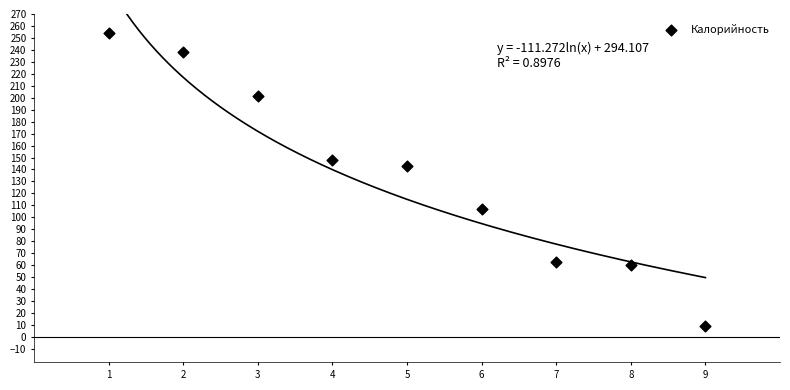

What Y value in the scatter plot is closest to 131?

142.9